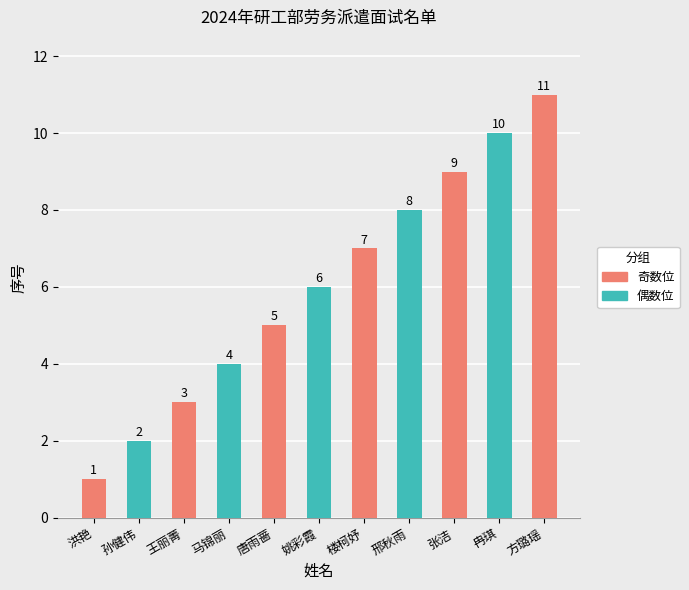

List the labels in order of value, largest first.

方璐瑶, 冉琪, 张洁, 邢秋雨, 楼柯妤, 姚彩霞, 唐雨蔷, 马锦丽, 王丽菁, 孙健伟, 洪艳